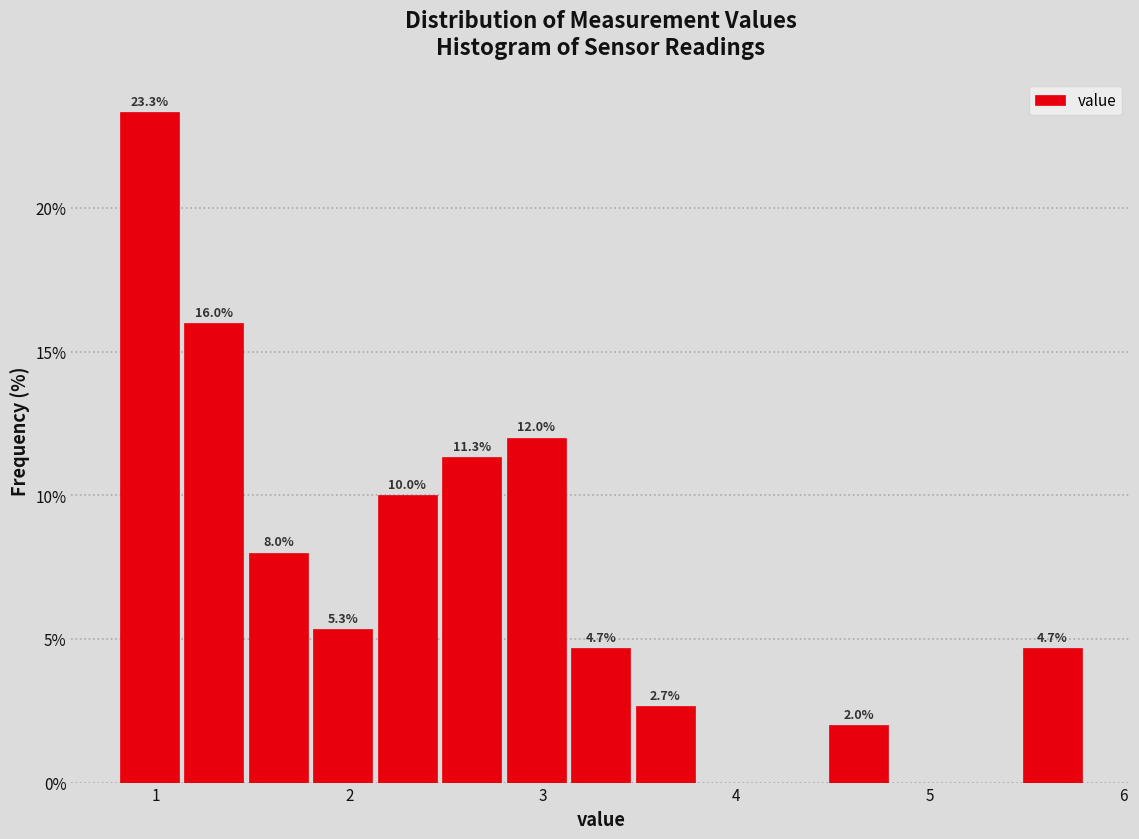

Around what value on the x-axis is the tallest bar? Give the approximate position of its centre, as read against the axis.

1.0